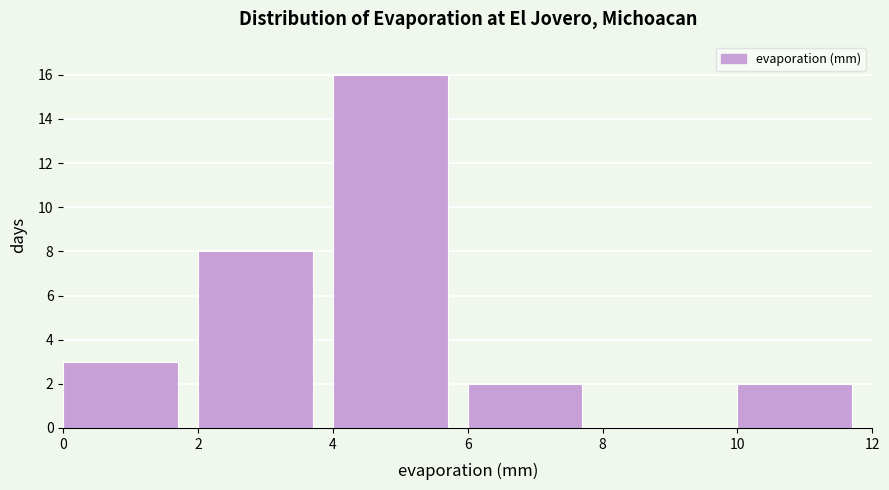

Reading left to right, list every bar in this chart as the range it spans on the x-axis followed by its height. The values are not printed on the chart, so give them approximately, as read against the axis.

0 to 2: 3
2 to 4: 8
4 to 6: 16
6 to 8: 2
8 to 10: 0
10 to 12: 2